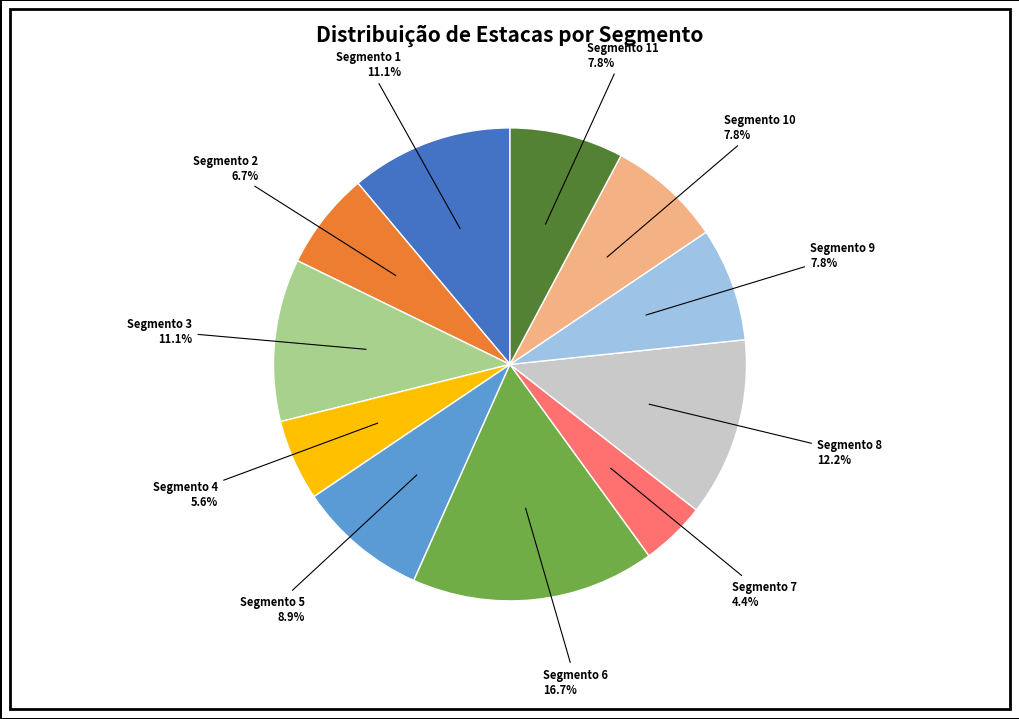

Is there a majority slice in this chart?

No